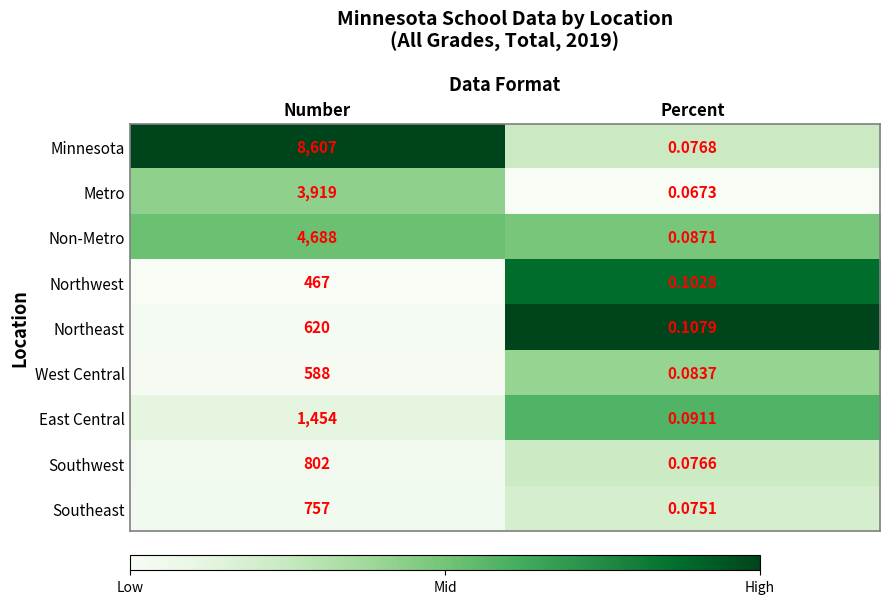

At how many categories does at least one series exceed 0?

2